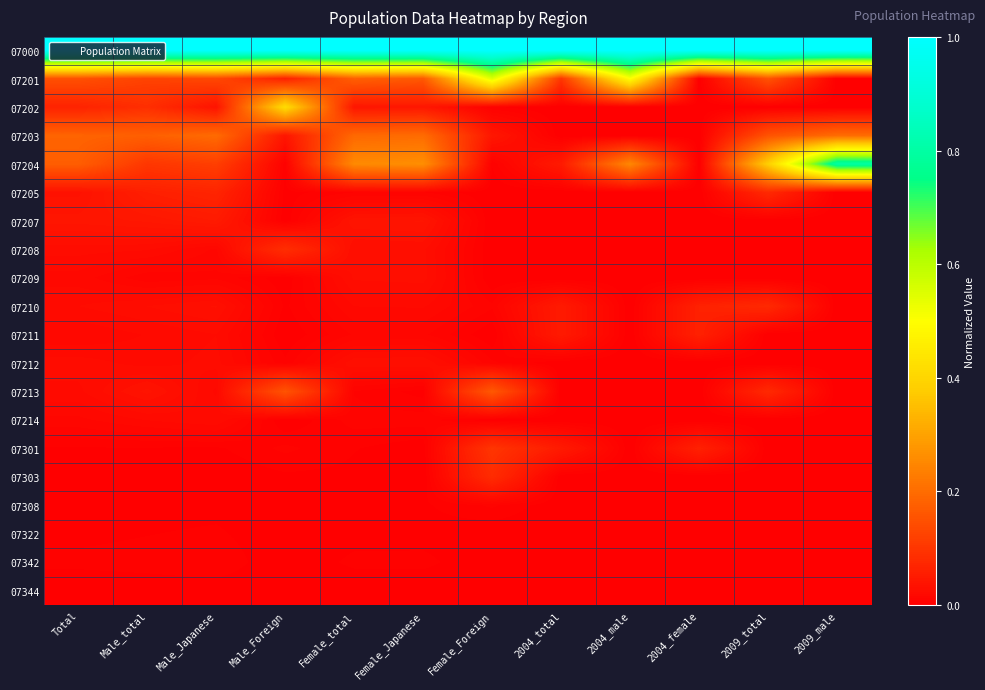

List the series in order of their peak value, highest first.

07000, 07204, 07201, 07202, 07203, 07213, 07301, 07208, 07303, 07205, 07210, 07211, 07207, 07212, 07209, 07214, 07308, 07342, 07322, 07344